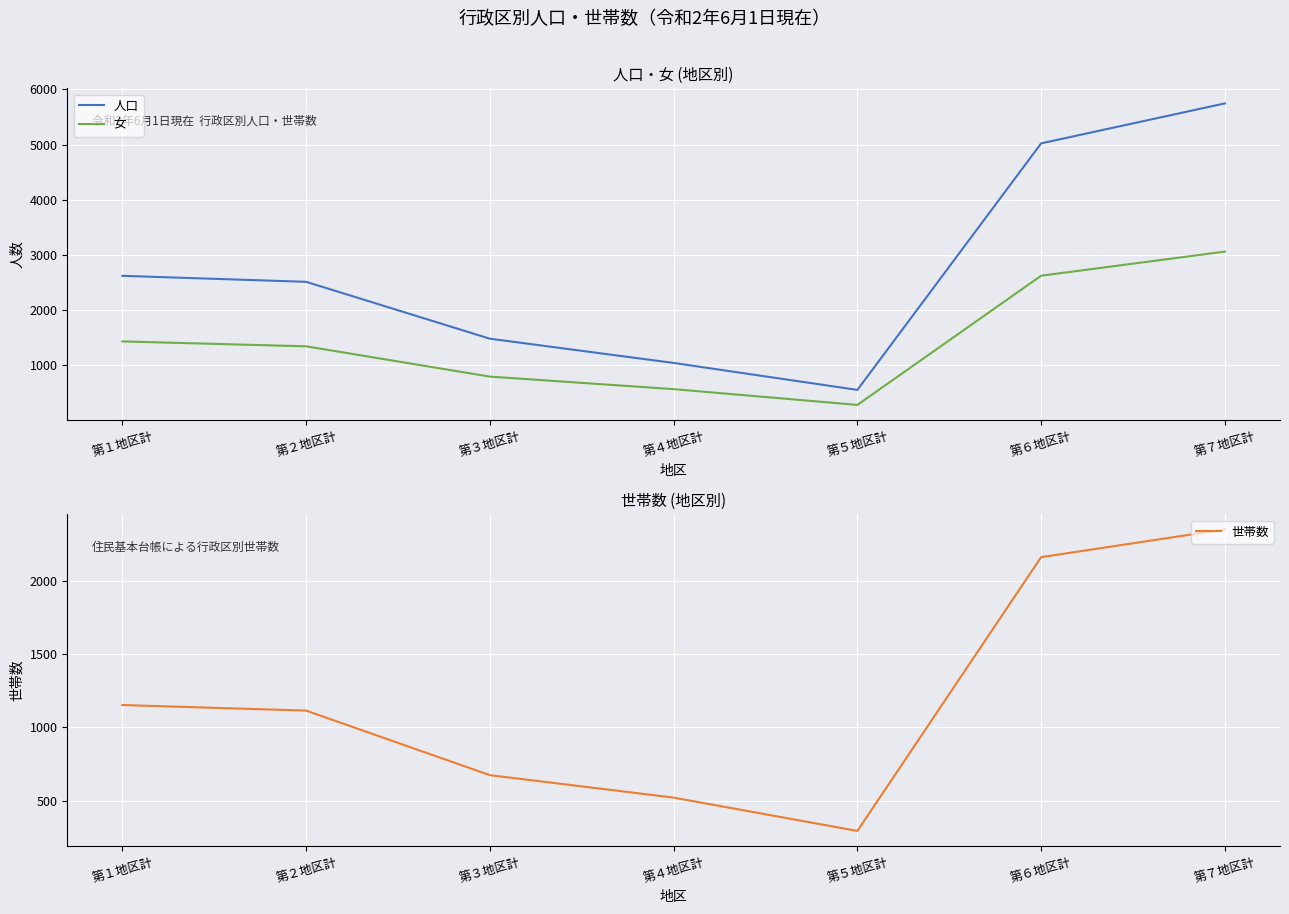

Reading right to left, list all the values displayed in this chart.

人口: 5747	5023	554	1043	1482	2513	2622
女: 3061	2624	282	568	795	1344	1433
世帯数: 2350	2161	295	522	675	1115	1153